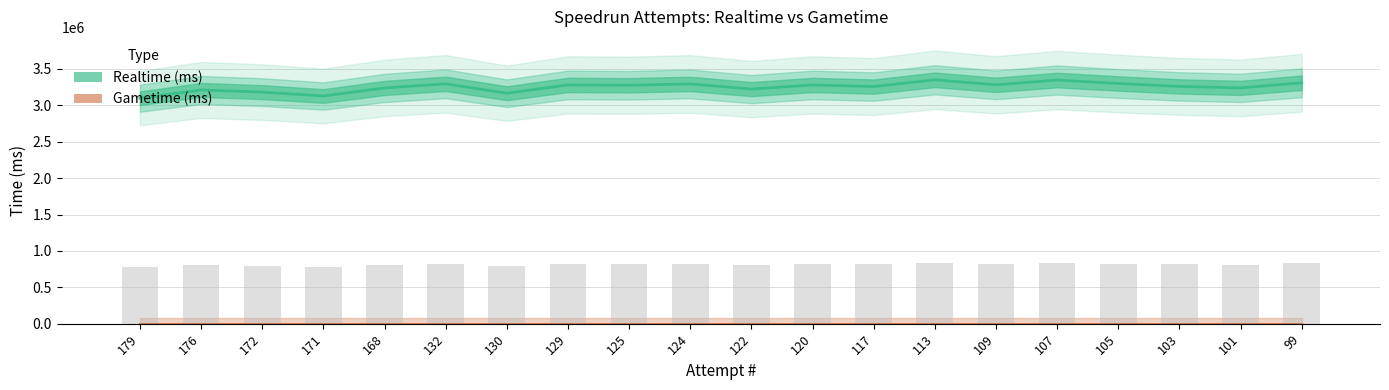

Which has a higher value, 132 or 129?

132